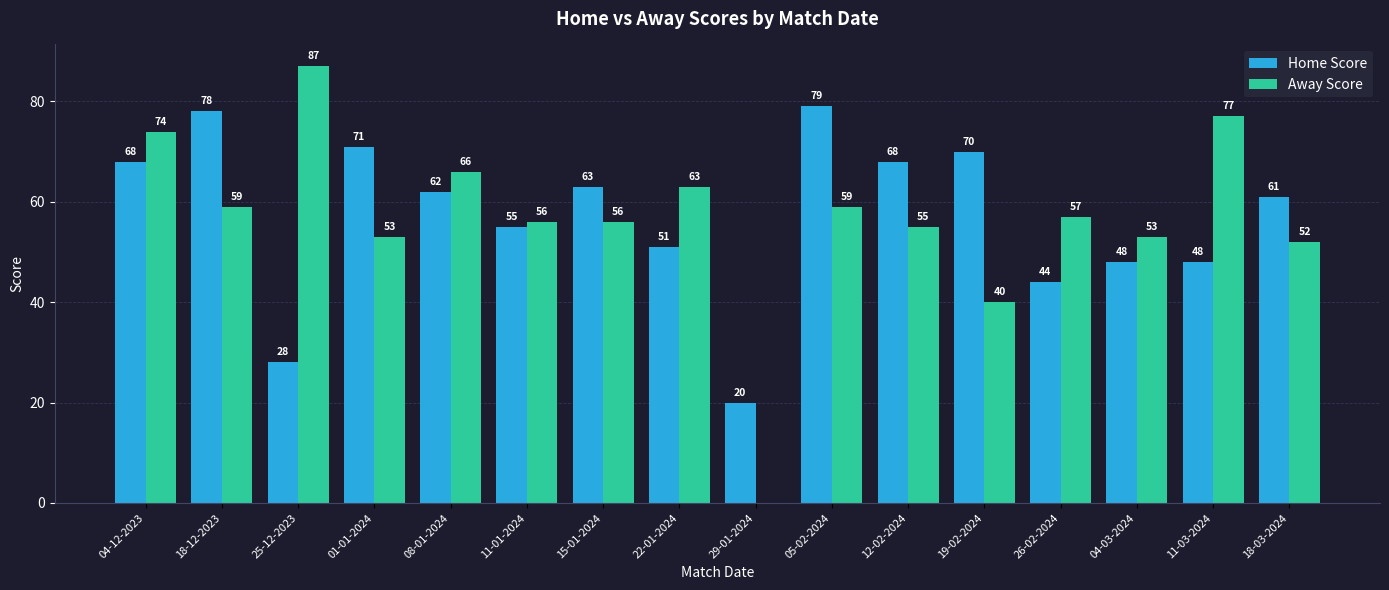

What is the approximate value of Home Score at 29-01-2024?

20